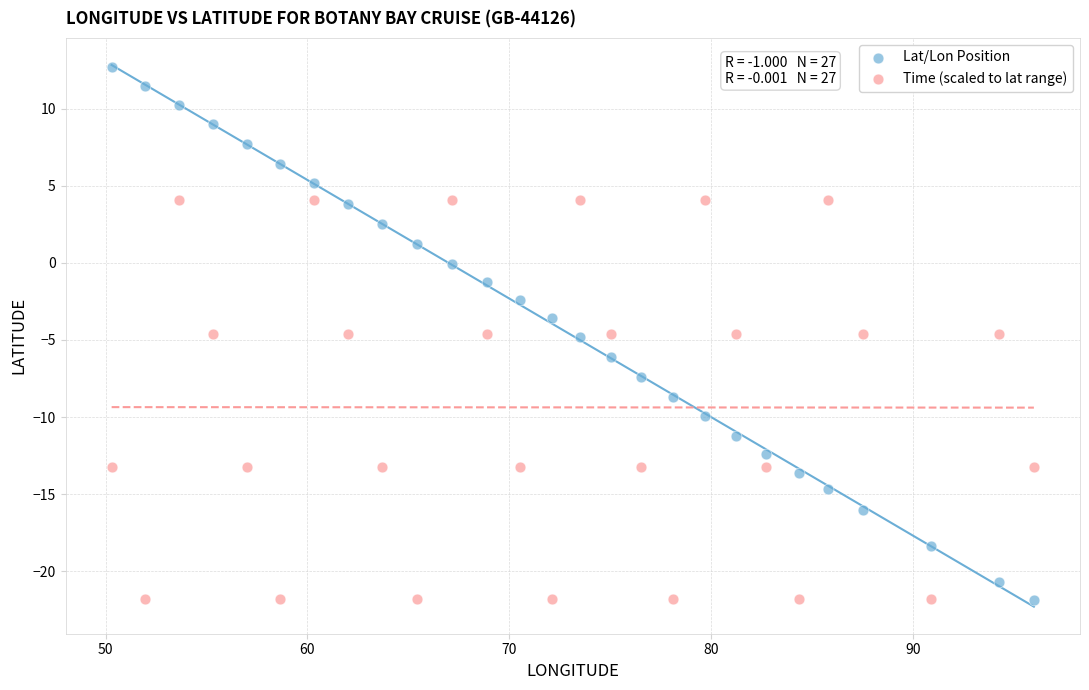

Across all data points, what is the range of Y values (max minus min)?

34.5